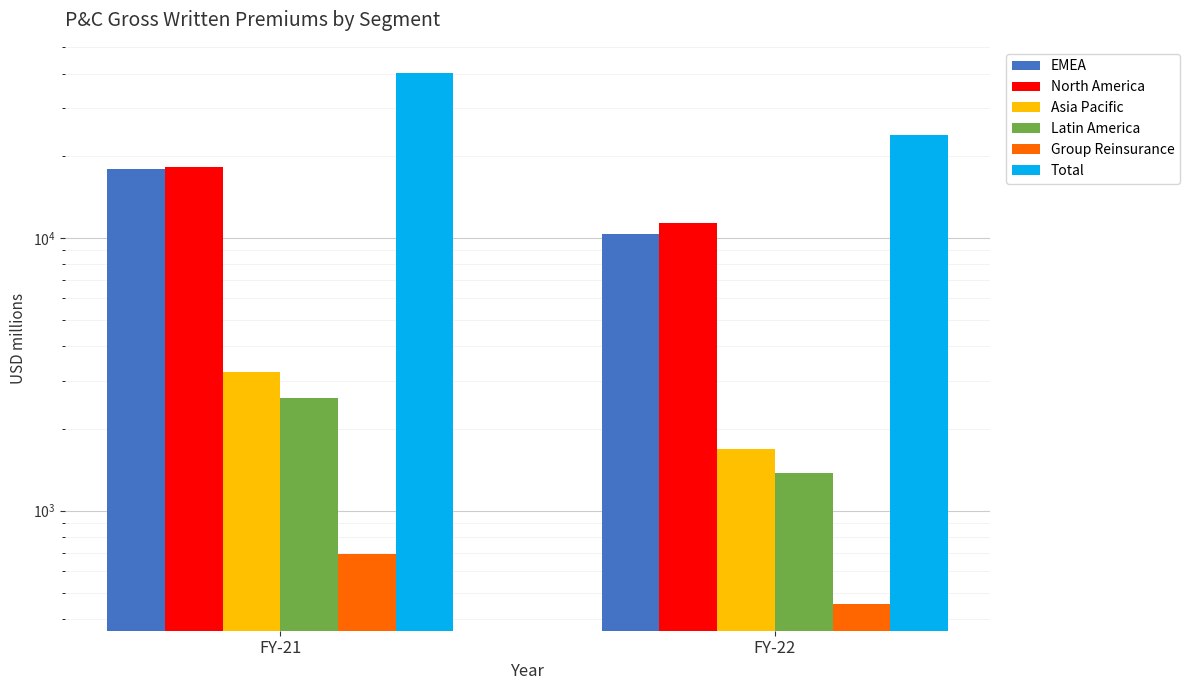

Reading left to right, extract all data points from this chart.

EMEA: 17844.8	10349.2
North America: 18232.4	11346.0
Asia Pacific: 3222.6	1687.4
Latin America: 2588.6	1379.8
Group Reinsurance: 696.4	454.3
Total: 40122.6	23796.8